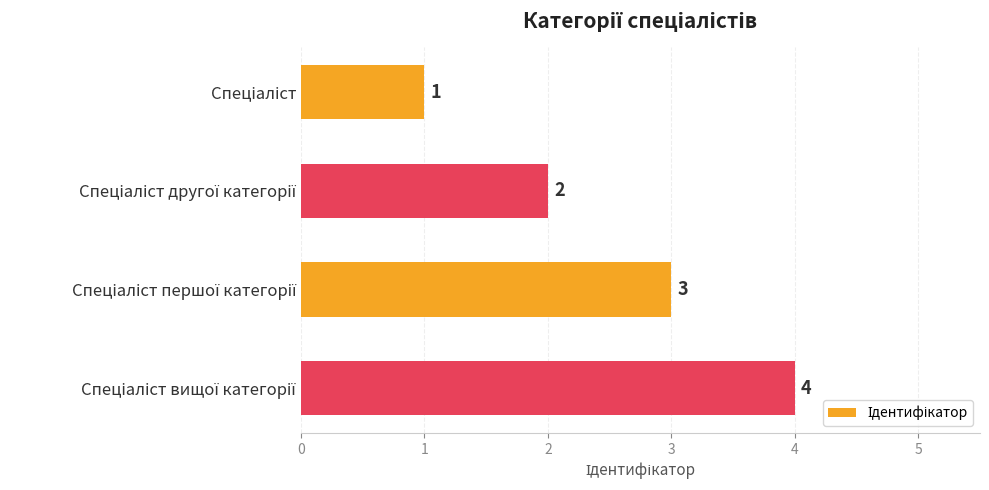

Does the chart contain any negative values?

No